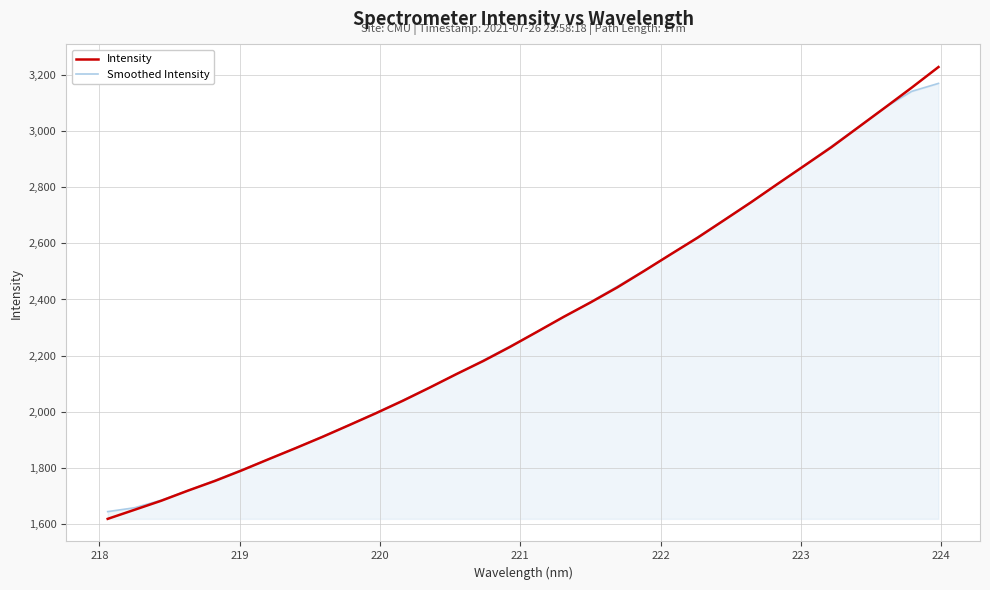

Reading left to right, extract all data points from this chart.

Intensity: 1619.0	1651.3	1683.7	1719.8	1754.2	1791.8	1831.5	1870.6	1910.6	1952.6	1995.1	2039.3	2086.1	2134.3	2180.8	2231.1	2284.3	2338.0	2389.1	2442.7	2501.1	2560.8	2619.8	2682.7	2746.1	2812.0	2877.0	2942.2	3012.6	3083.0	3154.2	3227.6
Smoothed Intensity: 1644.8	1658.6	1685.6	1720.1	1756.2	1793.6	1831.7	1871.4	1912.1	1953.6	1996.7	2041.5	2087.1	2134.3	2183.3	2233.7	2284.7	2337.0	2391.1	2446.4	2502.7	2561.4	2622.1	2684.3	2747.5	2812.0	2878.0	2945.4	3013.8	3083.9	3141.0	3169.3